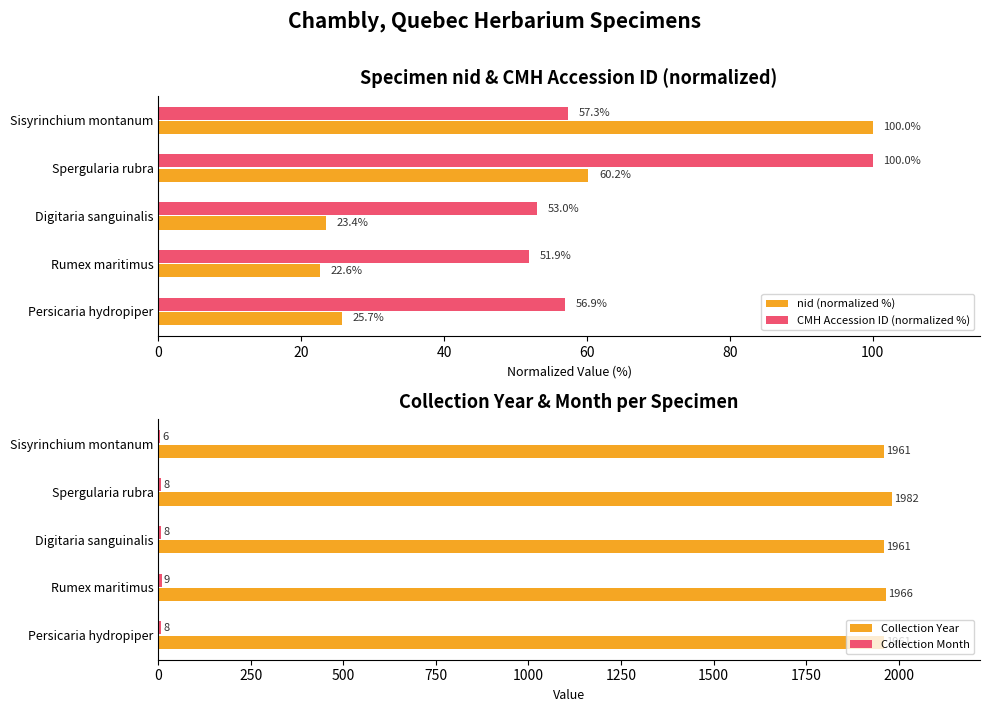

What is the maximum value shown in the chart?

1982.0